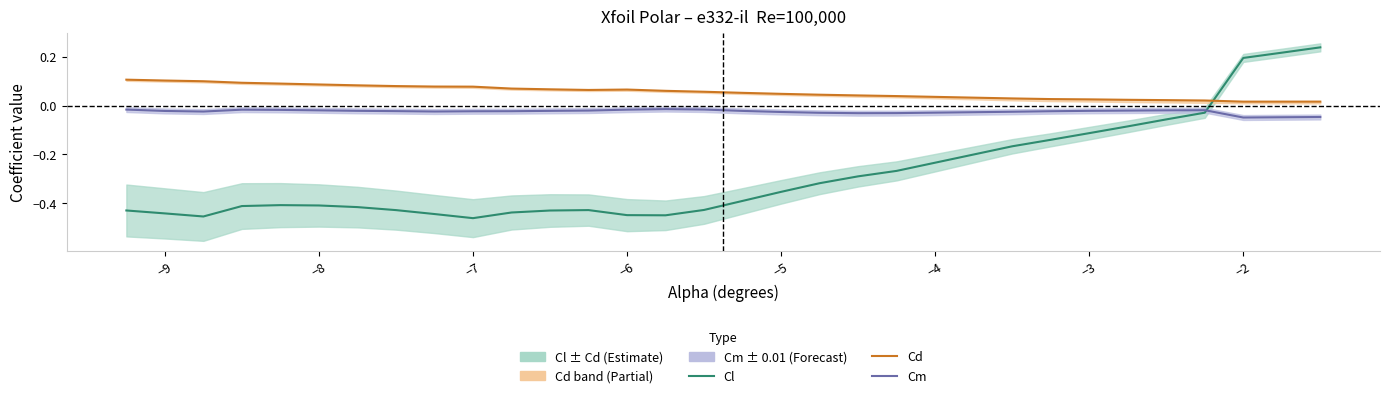

Which series has the largest total across all categories?

Cd